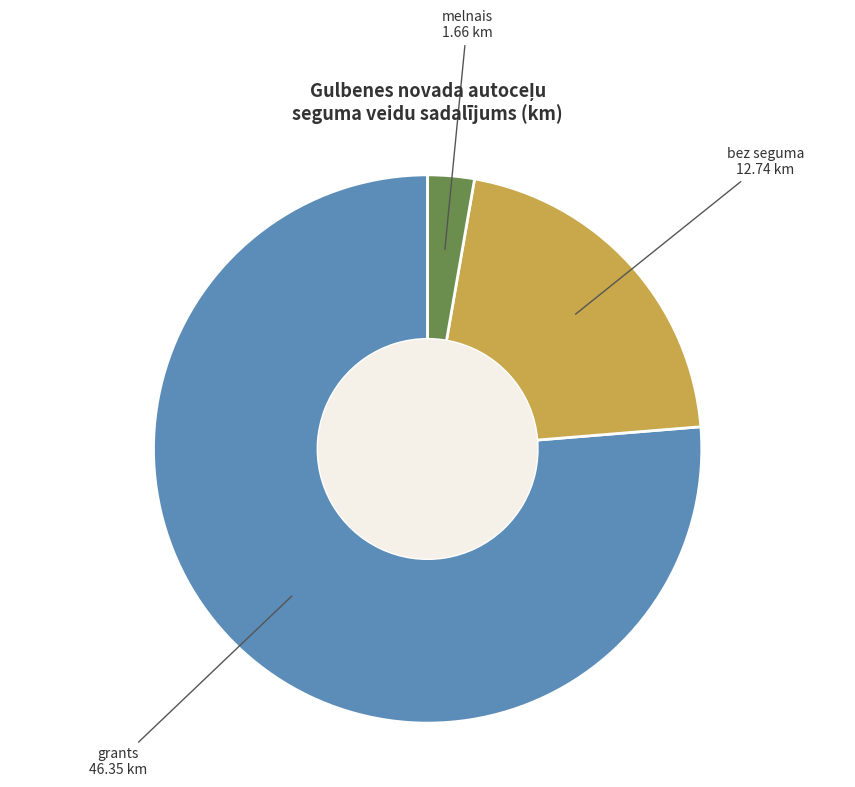

Which category has the smallest portion of the pie?

melnais